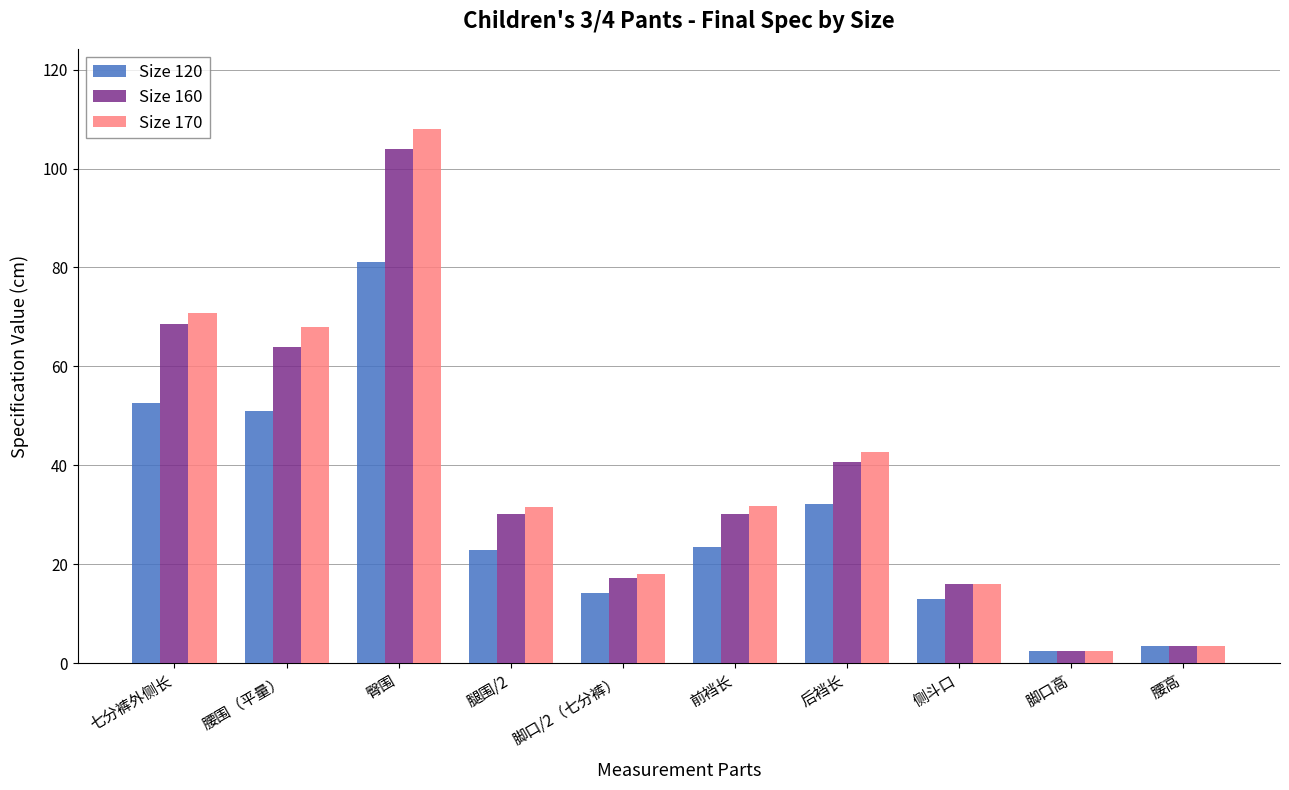

What is the value of the Size 170 bar at the 4th from the left?

31.5